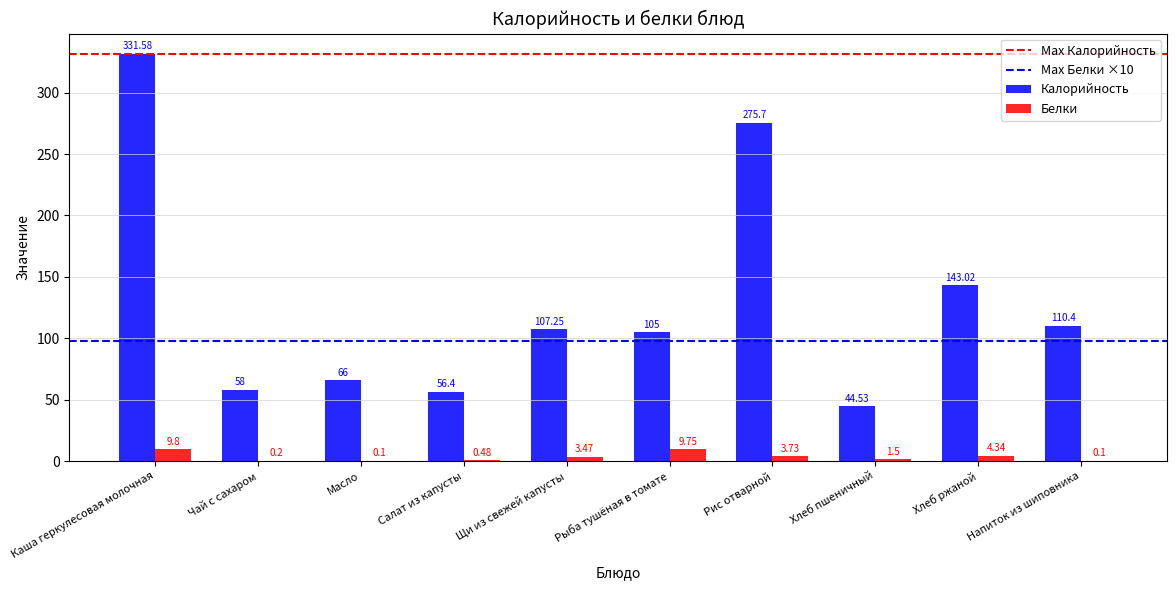

What is the difference between the Белки values at Масло and Хлеб ржаной?

4.2